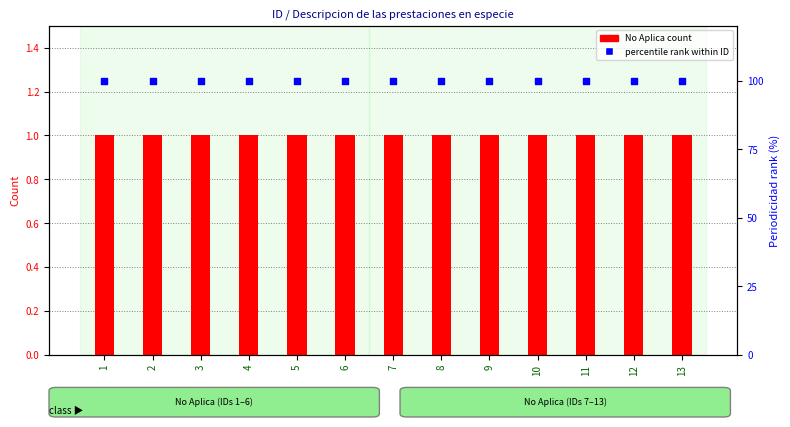

Is the value of percentile rank within ID at 13 greater than the value of No Aplica count at 10?

Yes